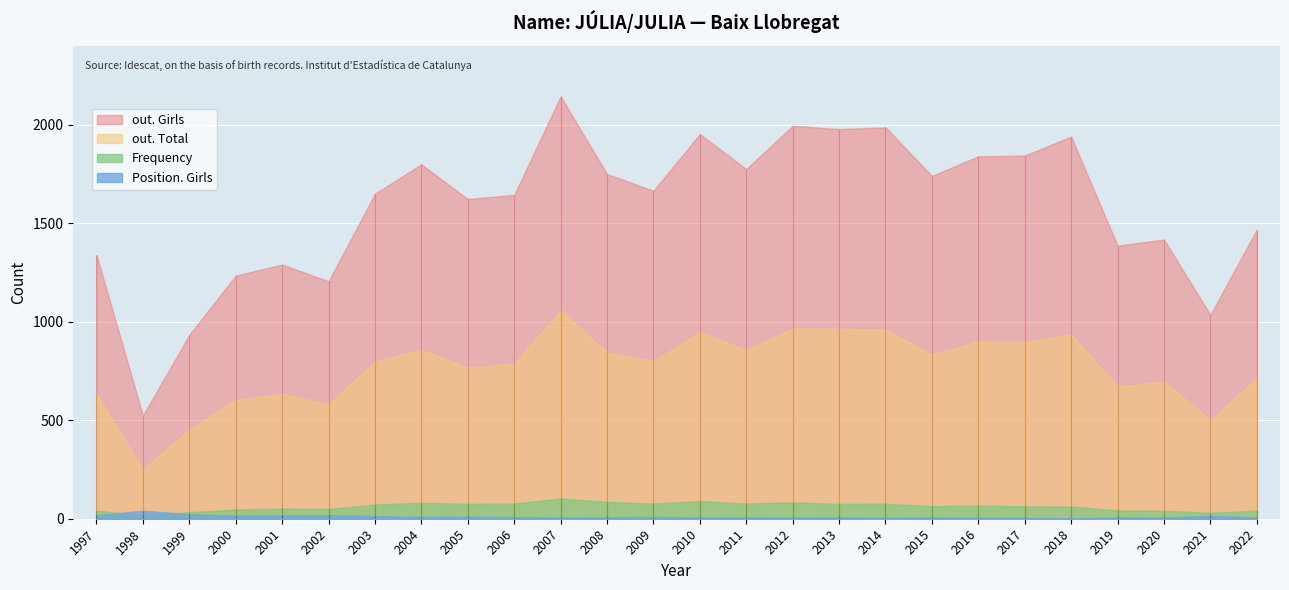

How many data points in Frequency are above 67?

12